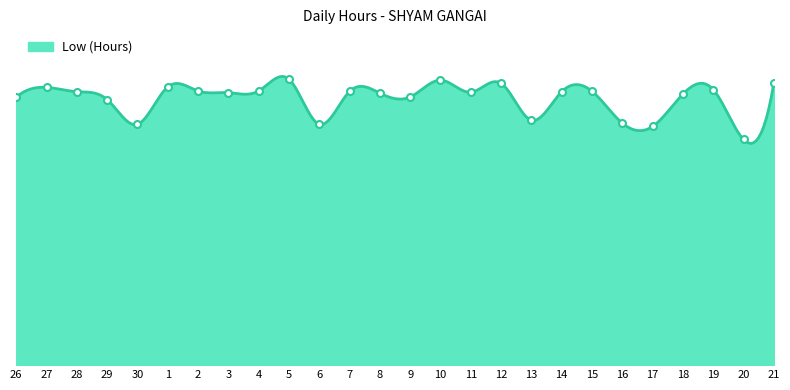

What is the value of the 18th point from the left?

10.2